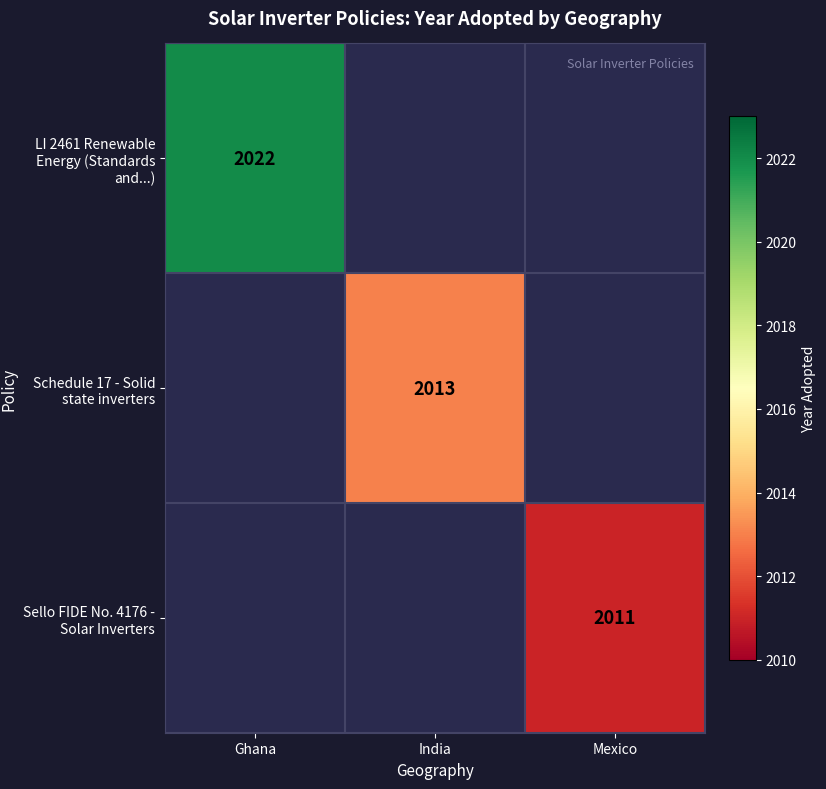

The Sello FIDE No. 4176 - Solar Inverters series shows 3288 at Mexico. True or false?

False